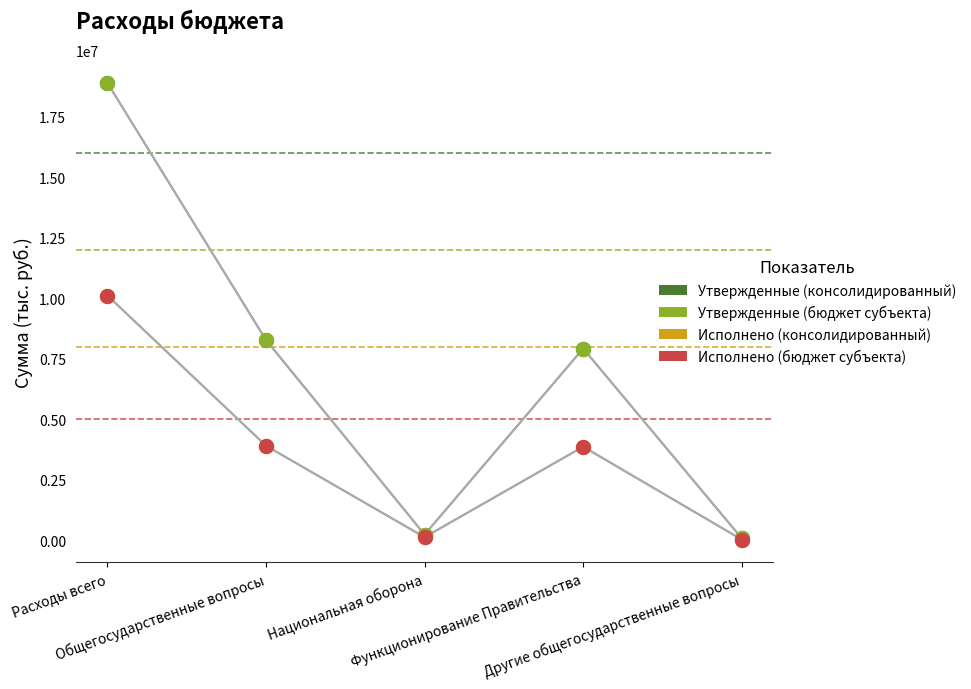

What are all the series names shown in the legend?

Утвержденные (консолидированный), Утвержденные (бюджет субъекта), Исполнено (консолидированный), Исполнено (бюджет субъекта)